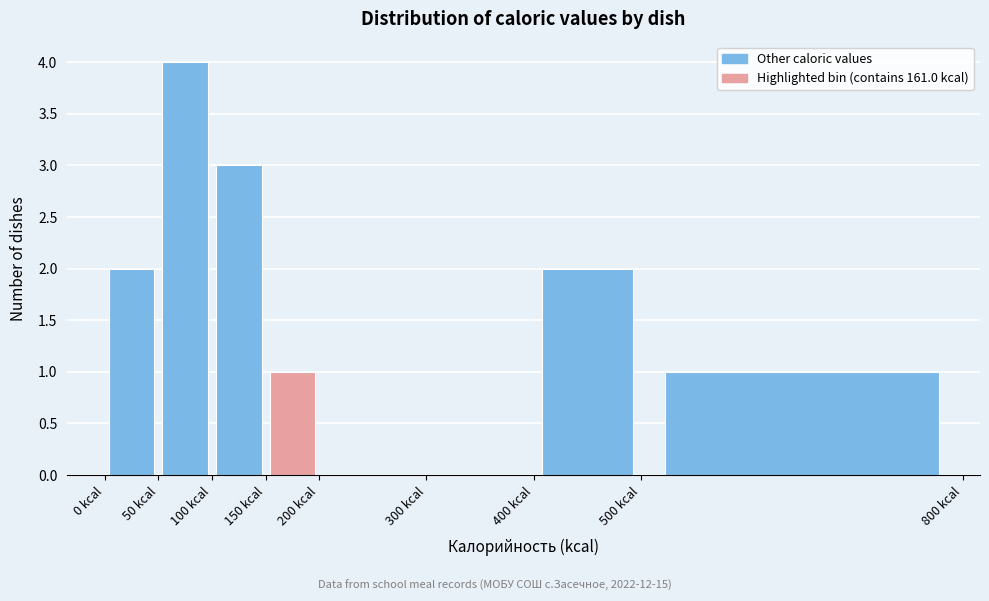

Which range on the x-axis has the tallest bar?

50 to 100